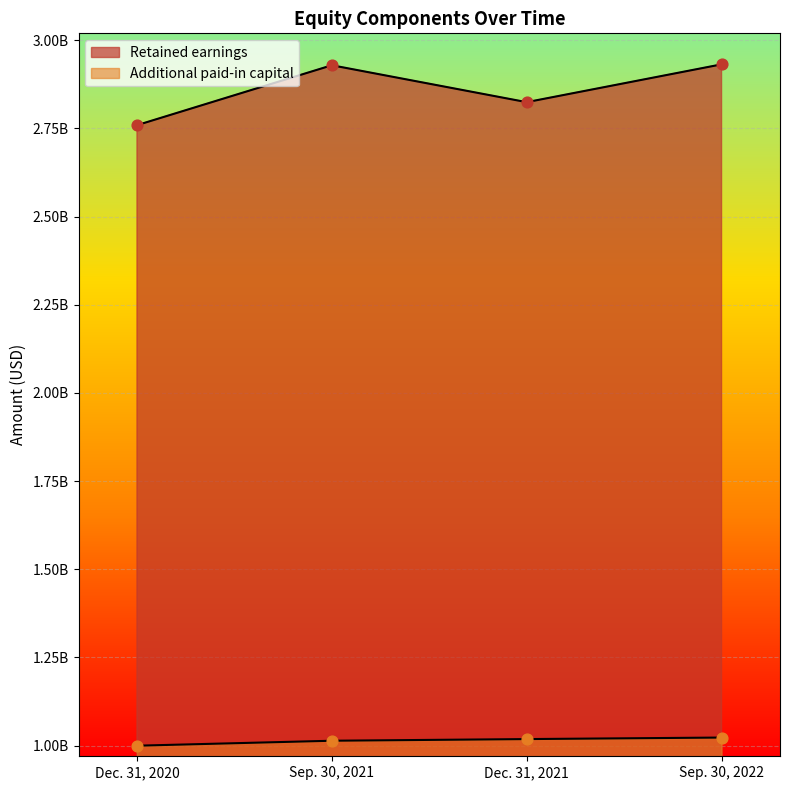

Which series has the widest spread of Y values?

Retained earnings